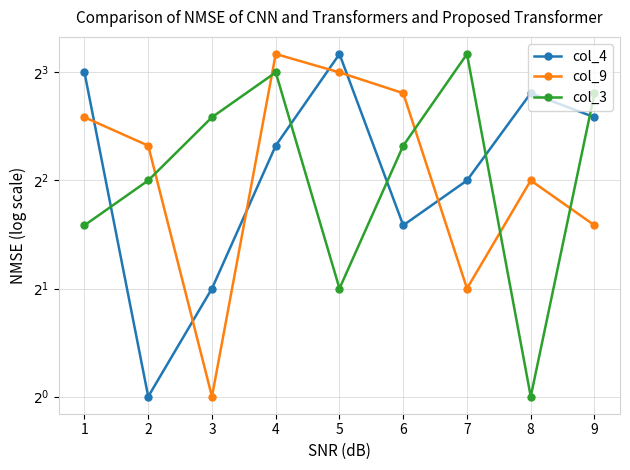

What is the value of the col_3 point at the 8th from the left?

1